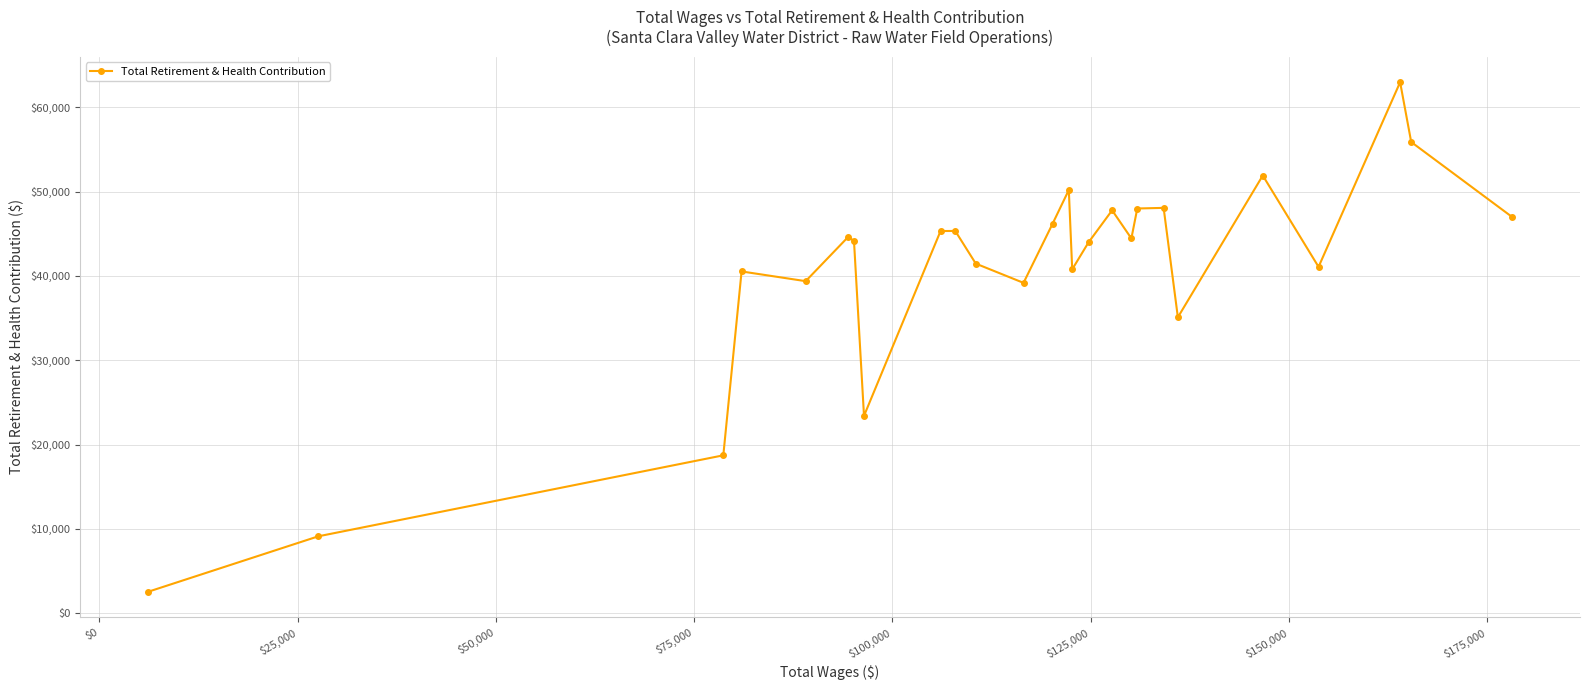

What is the maximum value shown in the chart?

62959